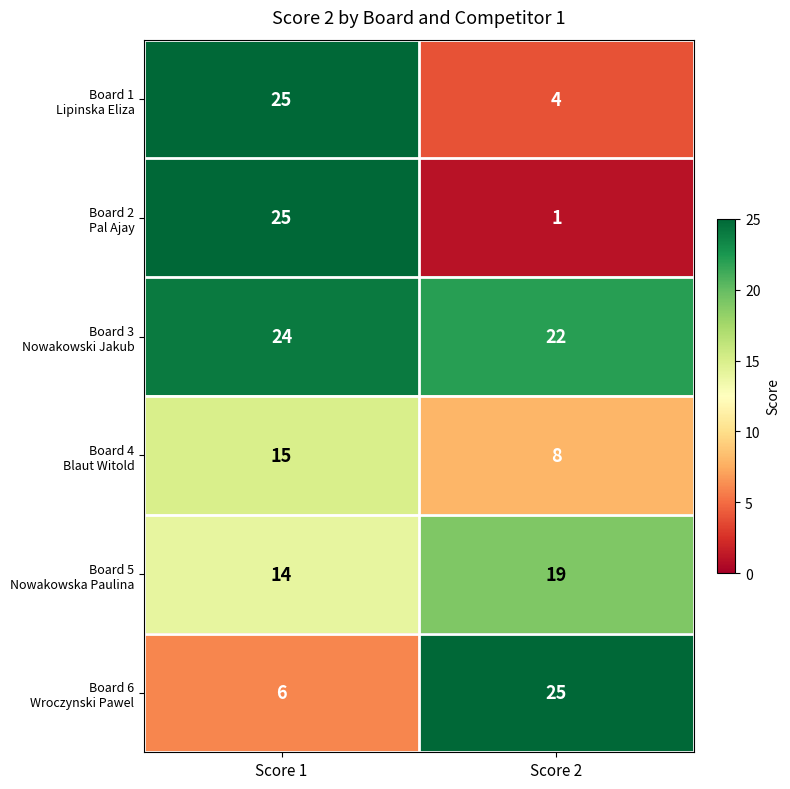

Which category has the lowest value across all series?

Score 2